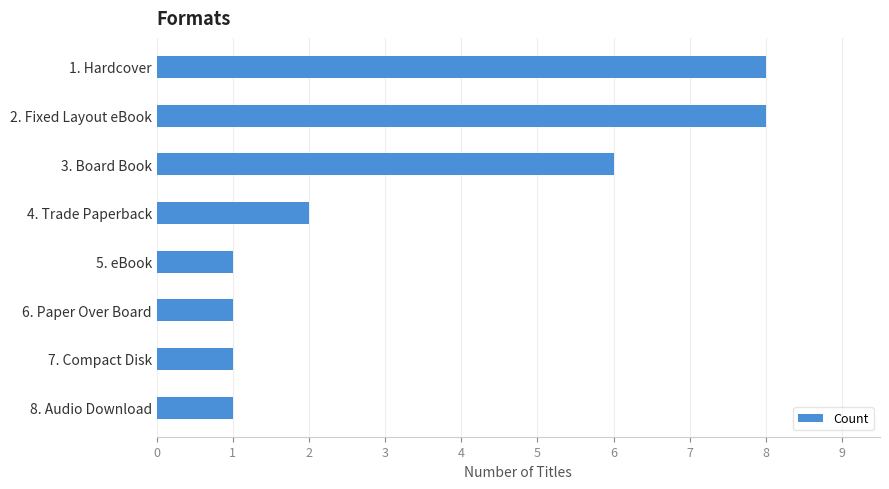

How many bars are there in total?

8